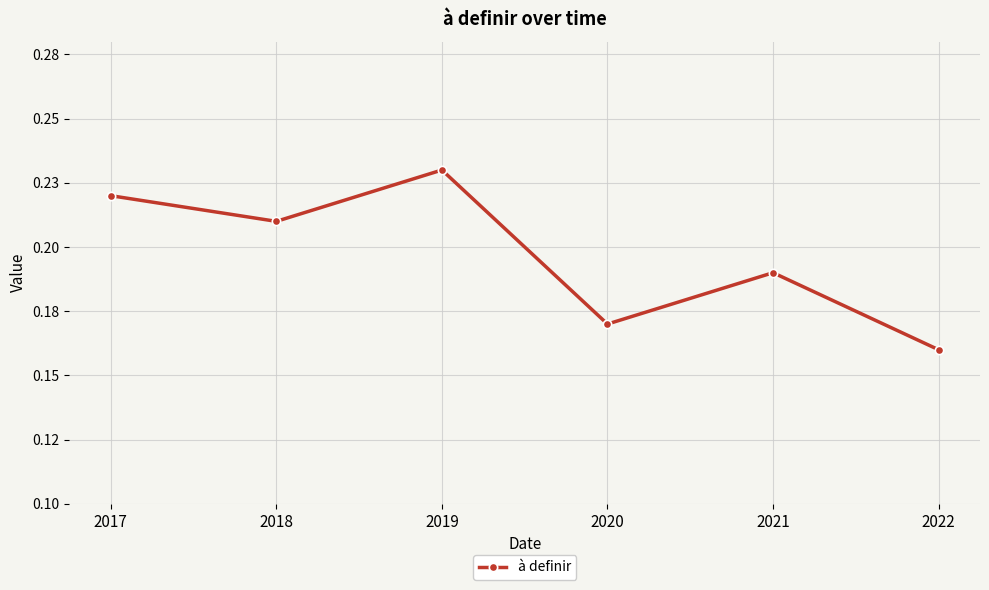

List the labels in order of value, smallest first.

2022, 2020, 2021, 2018, 2017, 2019